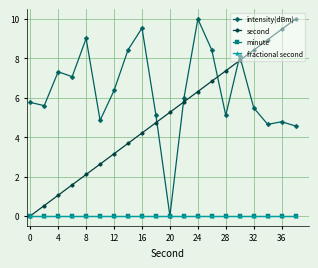

True or false: fractional second and intensity(dBm) cross at least once.

False